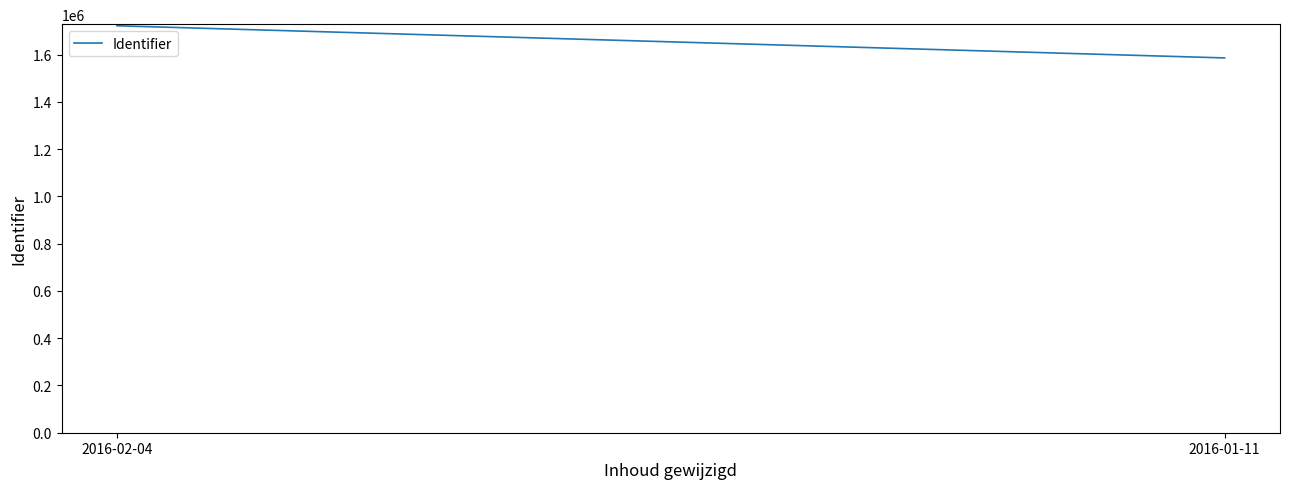

List the labels in order of value, smallest first.

2016-01-11, 2016-02-04